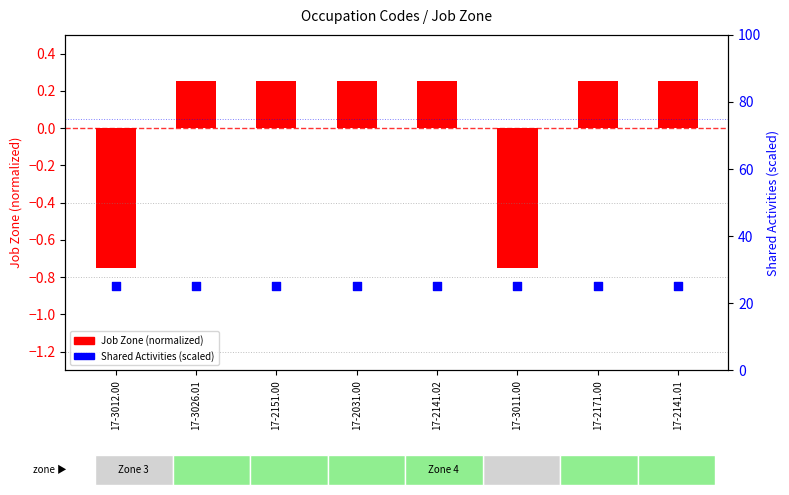

Which series reaches the minimum Y coordinate?

Job Zone (normalized)